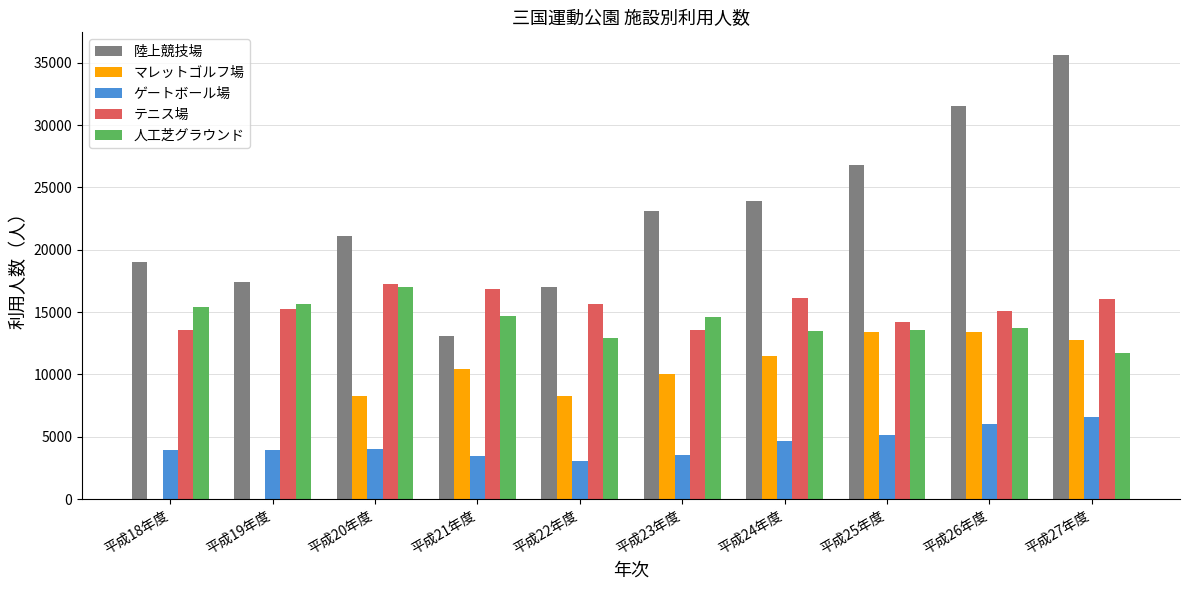

True or false: ゲートボール場 has a value of 1115 at 平成25年度.

False